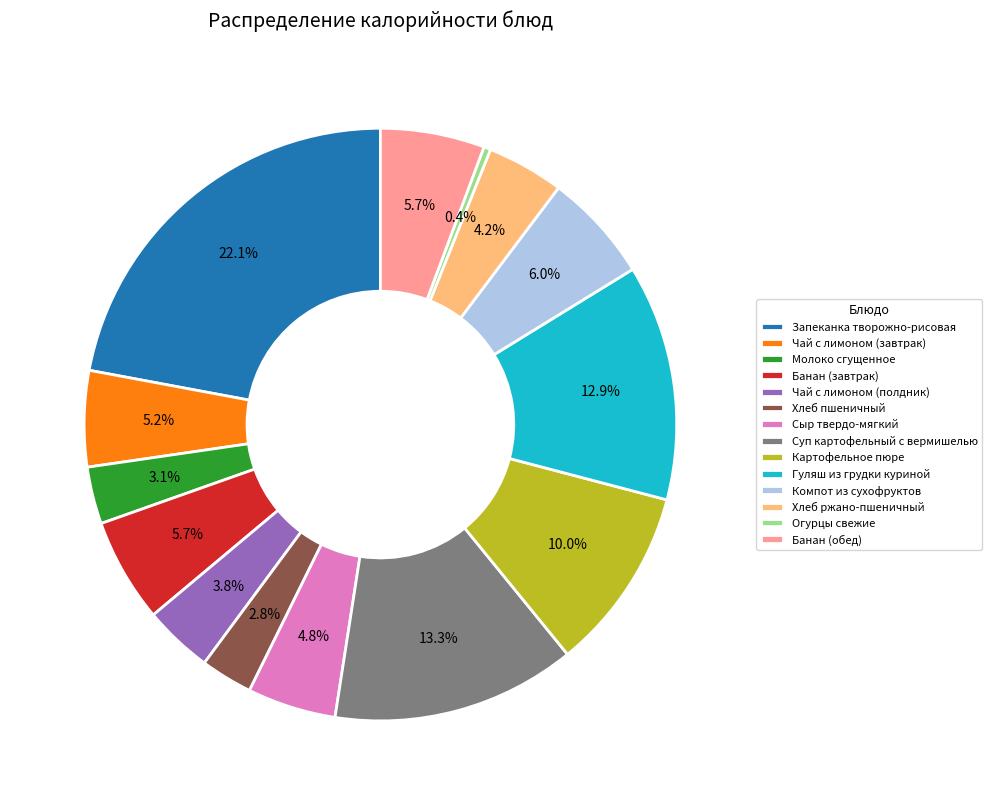

To the nearest percent, what is the combined percentage of Сыр твердо-мягкий and Чай с лимоном (завтрак)?

10%